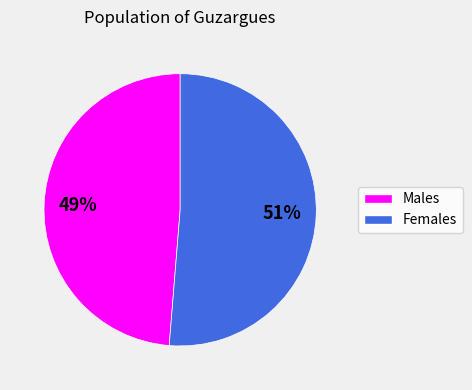

Does any single category account for the majority?

Yes